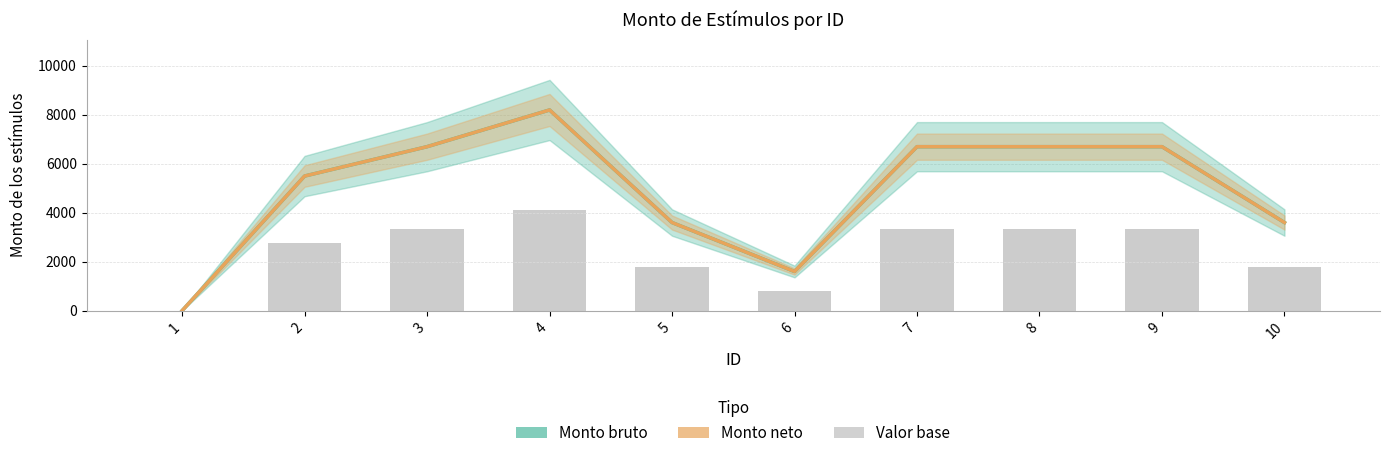

Reading left to right, transcribe all the data shown in this chart.

Monto bruto: 1=0	2=5500	3=6700	4=8200	5=3600	6=1600	7=6700	8=6700	9=6700	10=3600
Monto neto: 1=0	2=5500	3=6700	4=8200	5=3600	6=1600	7=6700	8=6700	9=6700	10=3600
Valor base: 1=0	2=2750	3=3350	4=4100	5=1800	6=800	7=3350	8=3350	9=3350	10=1800